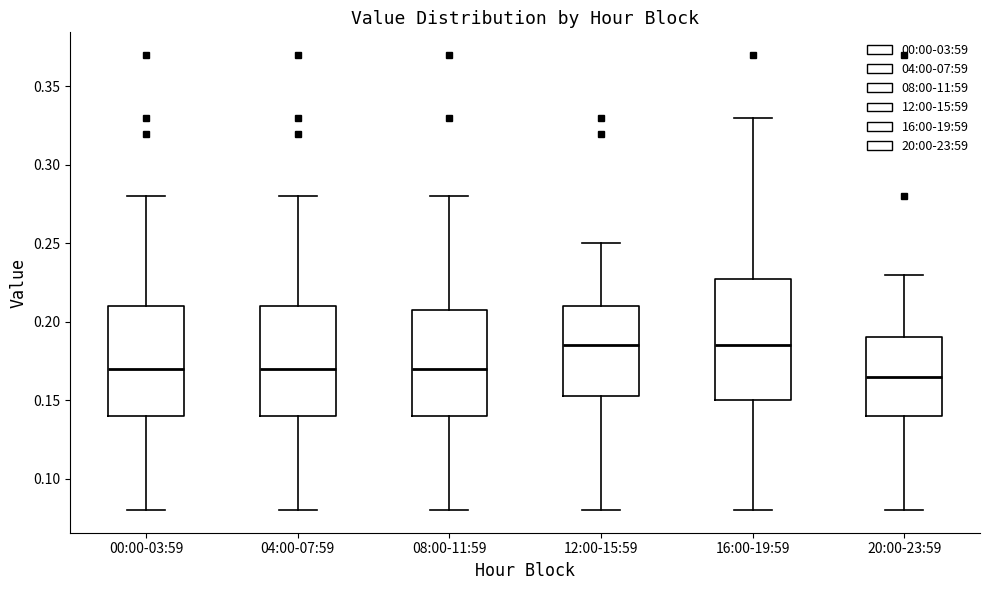

Reading left to right, transcribe this box plot: for each box, give where its median line is, the range the box spans, and where its two whiskers end, as read against the y-axis. The values are not printed on the chart, so give them approximately, as read against the axis.

00:00-03:59: median 0.170, box 0.140 to 0.210, whiskers 0.080 to 0.280
04:00-07:59: median 0.170, box 0.140 to 0.210, whiskers 0.080 to 0.280
08:00-11:59: median 0.170, box 0.140 to 0.210, whiskers 0.080 to 0.280
12:00-15:59: median 0.185, box 0.155 to 0.210, whiskers 0.080 to 0.250
16:00-19:59: median 0.185, box 0.150 to 0.230, whiskers 0.080 to 0.330
20:00-23:59: median 0.165, box 0.140 to 0.190, whiskers 0.080 to 0.230